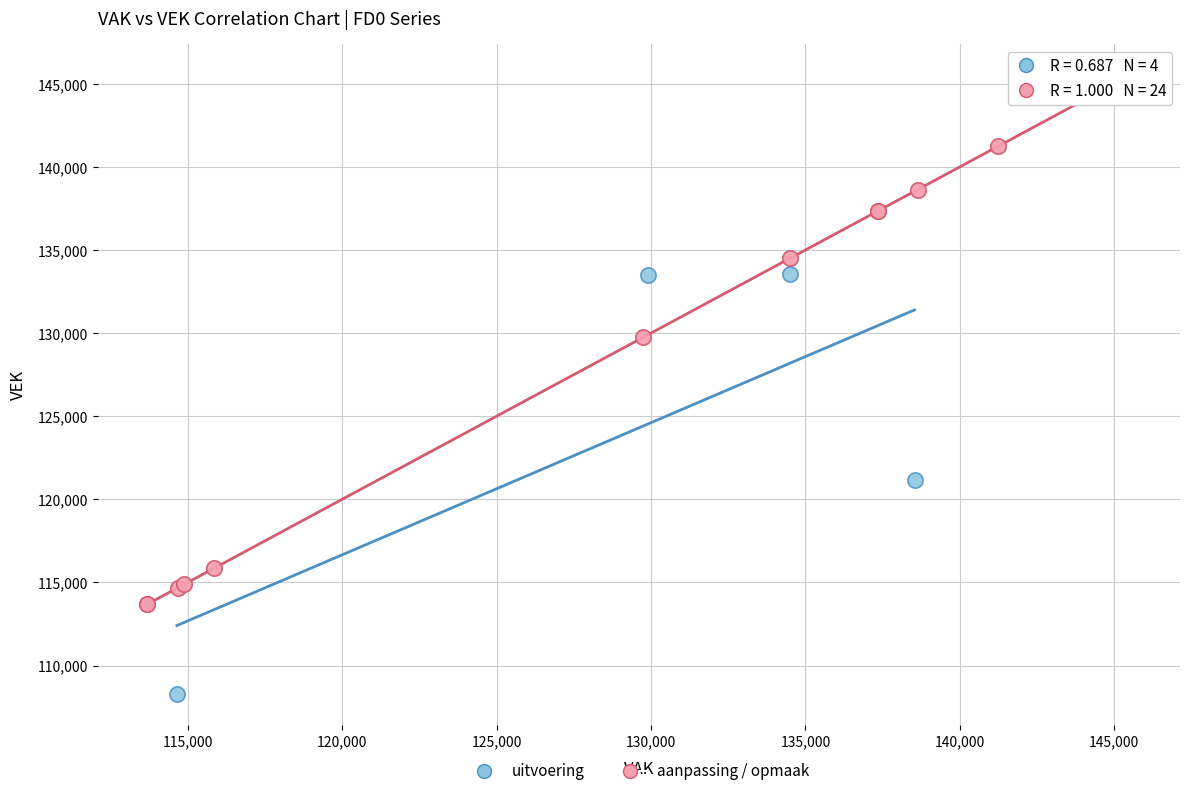

What are all the series names shown in the legend?

uitvoering, aanpassing / opmaak